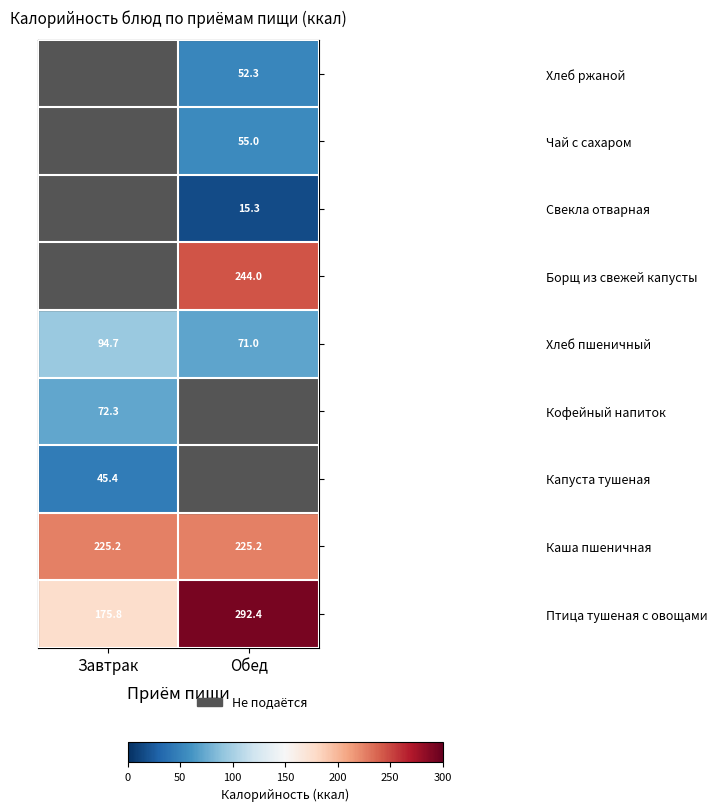

Rank the categories by Хлеб пшеничный value from highest to lowest.

Завтрак, Обед